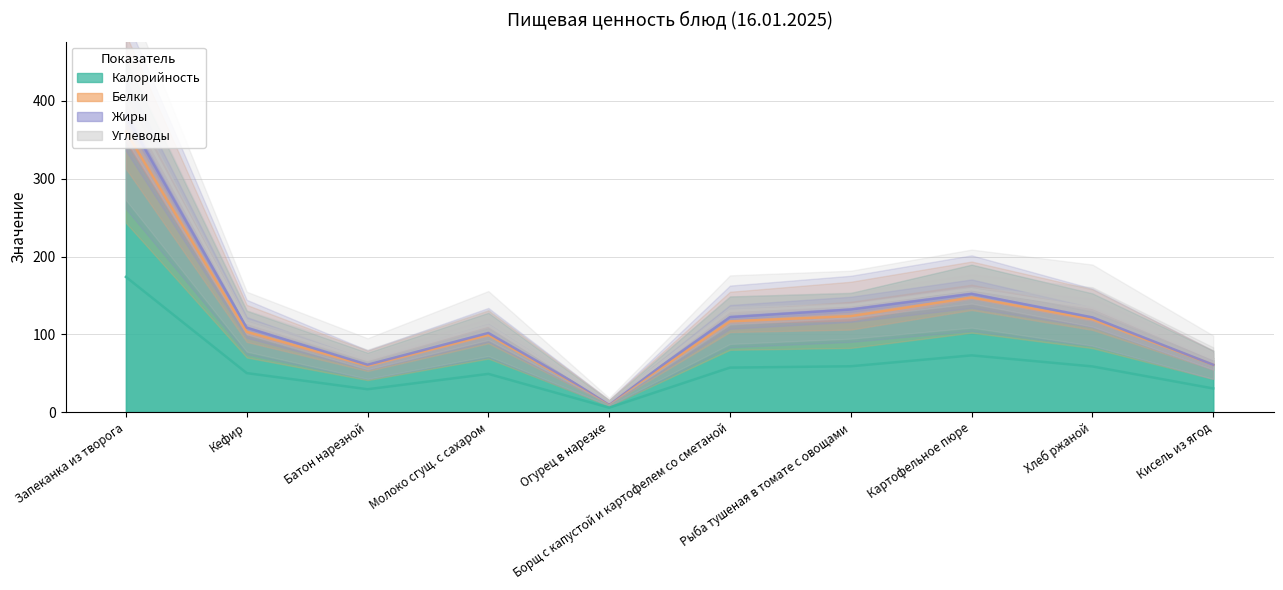

Rank the categories by Калорийность value from lowest to highest.

Огурец в нарезке, Батон нарезной, Кисель из ягод, Молоко сгущ. с сахаром, Кефир, Борщ с капустой и картофелем со сметаной, Хлеб ржаной, Рыба тушеная в томате с овощами, Картофельное пюре, Запеканка из творога